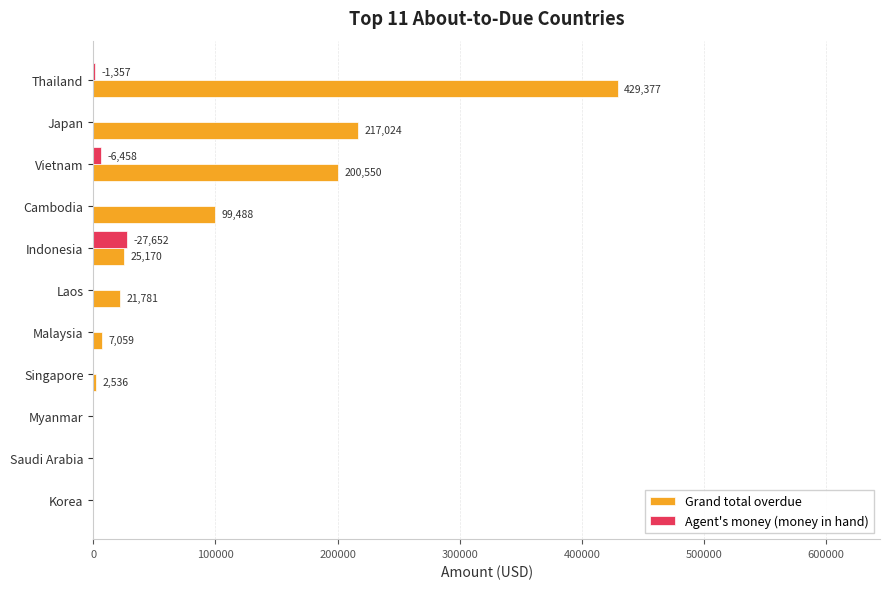

What is the highest value of the Grand total overdue series?

429377.3